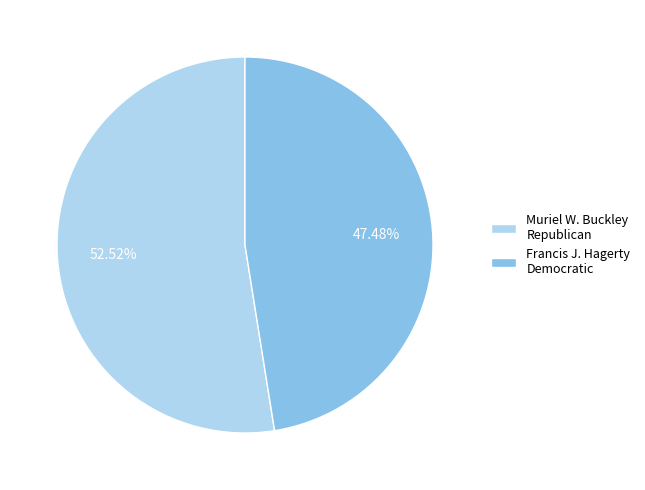

Count the number of slices in the pie.

2